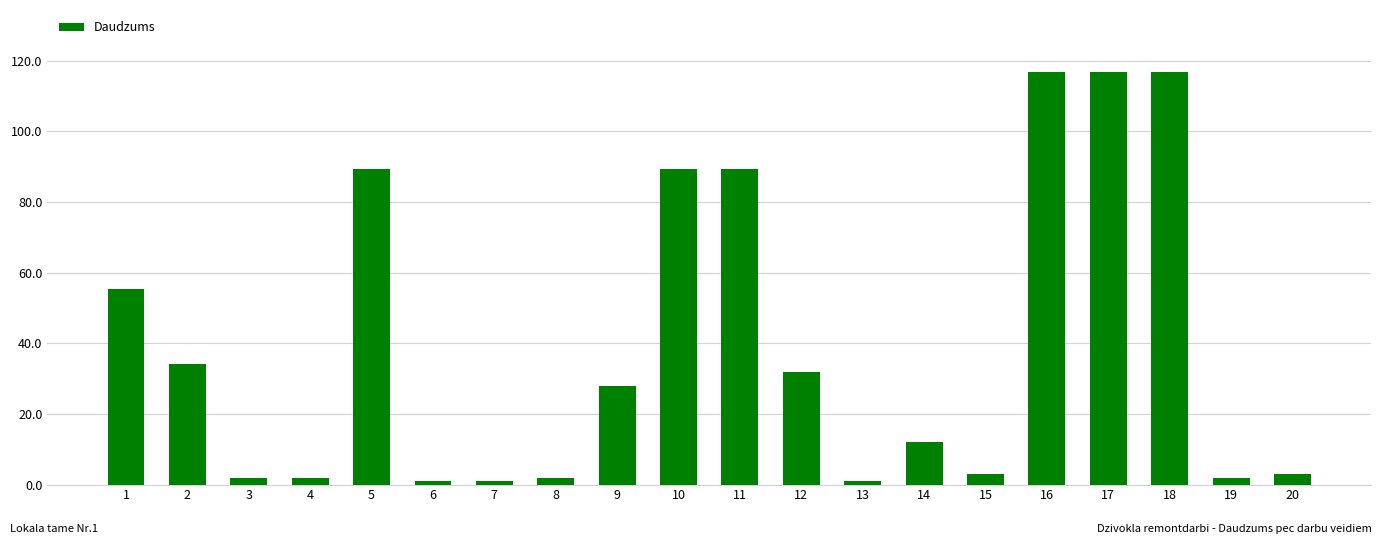

What is the sum of the values at 18 and 14?

128.8